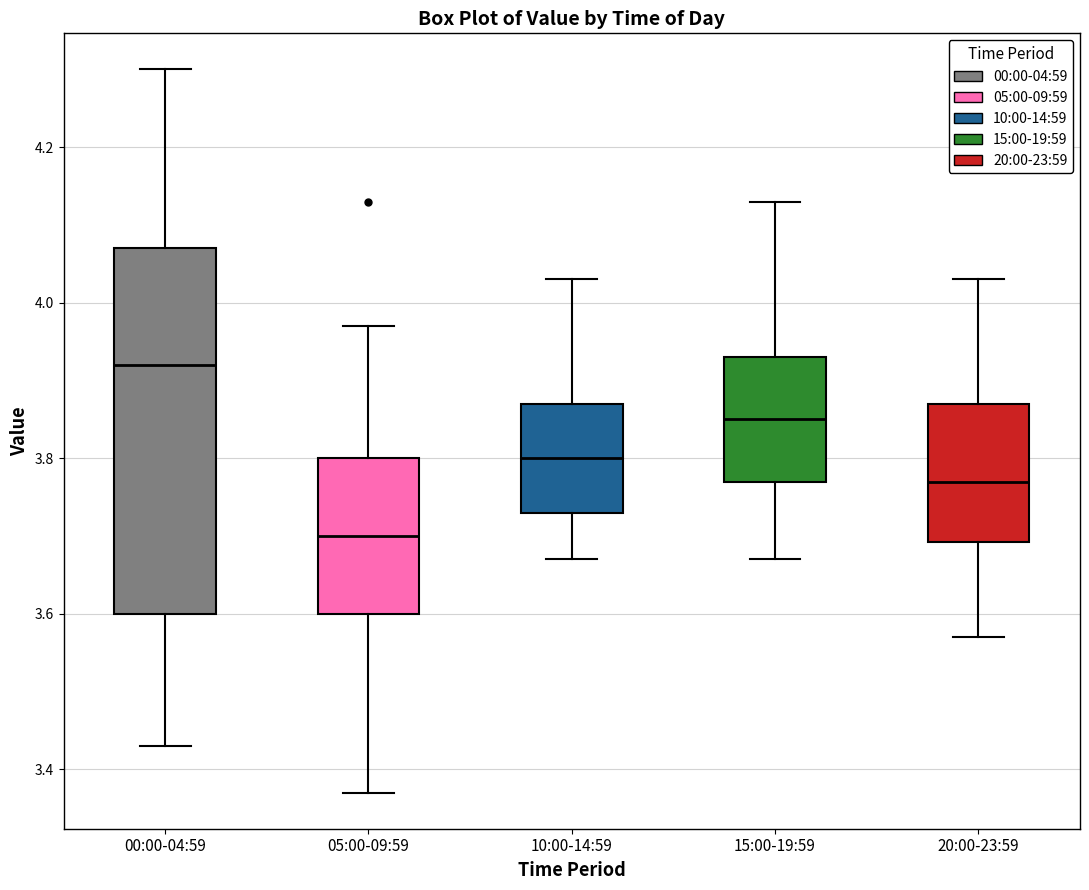

Which box's median line is the highest?

00:00-04:59